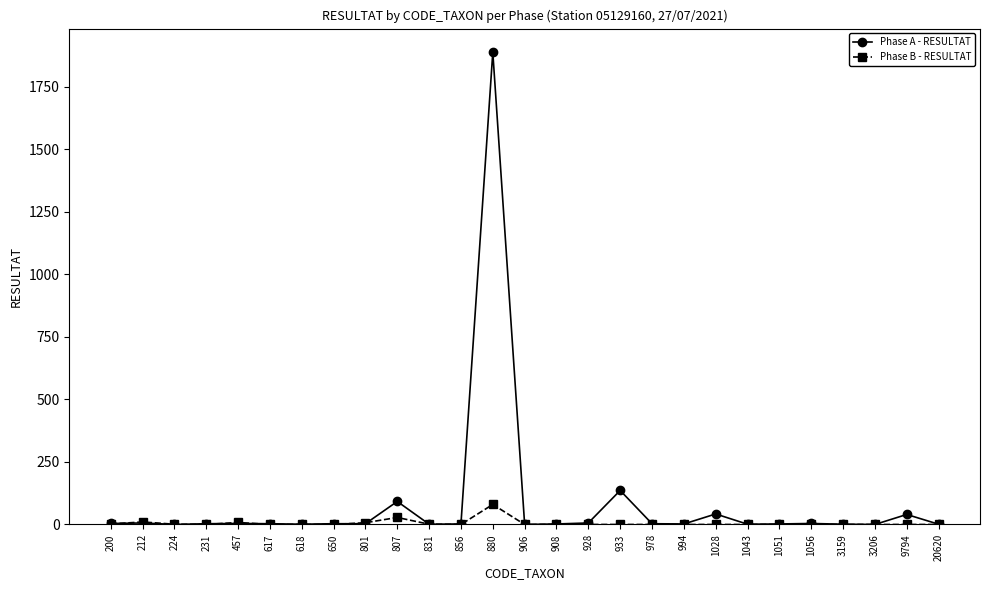

True or false: Phase B - RESULTAT has more than 0 interior local peaks.

True